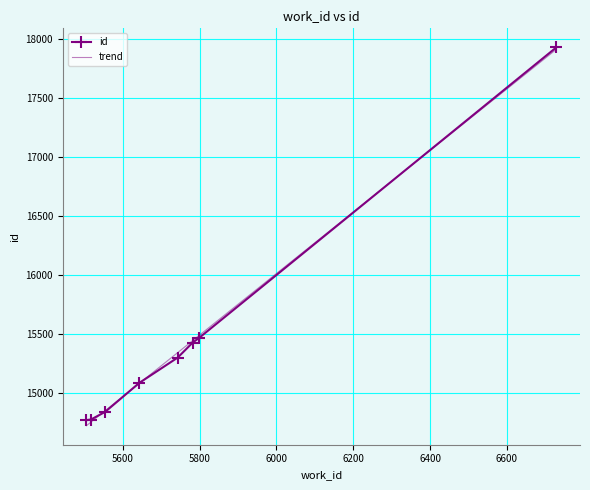

How many lines are shown in the chart?

1